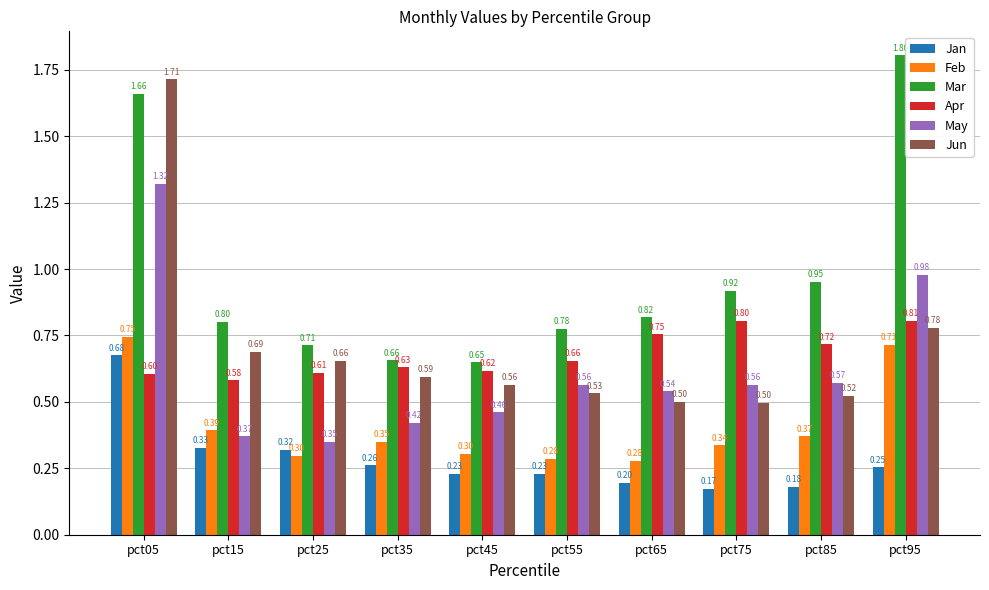

Is the value of Mar at pct35 greater than the value of Apr at pct75?

No